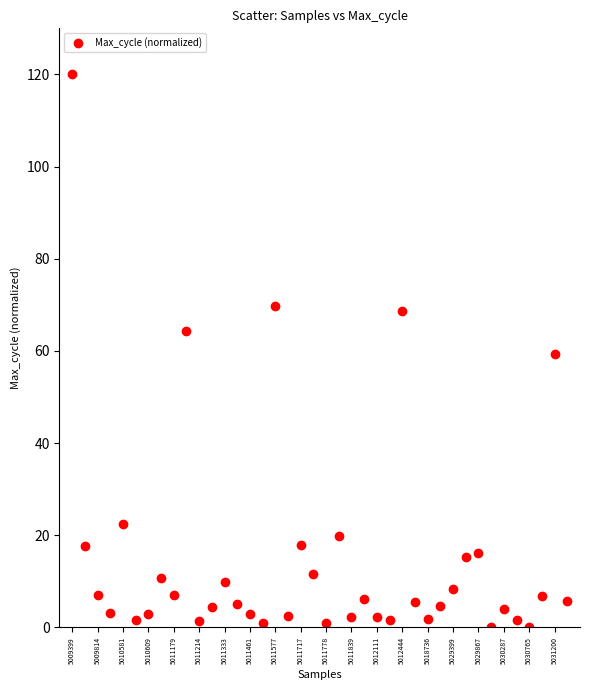

What is the range of Y values (max minus min)?

120.0